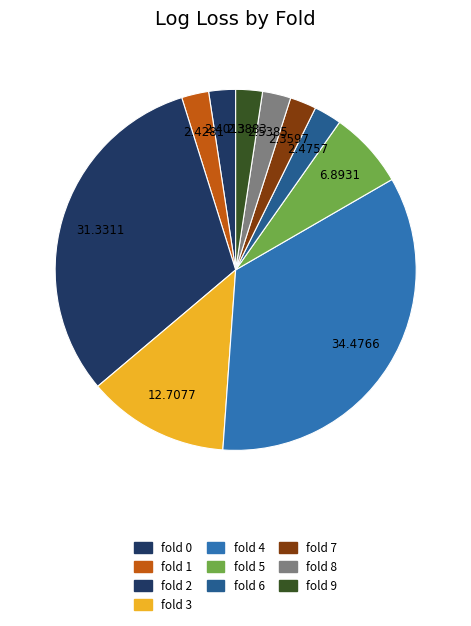

Count the number of slices in the pie.

10